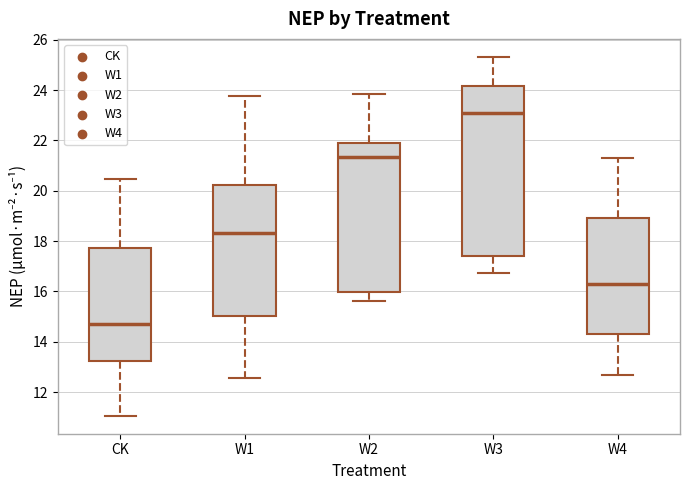

Reading left to right, transcribe this box plot: for each box, give where its median line is, the range the box spans, and where its two whiskers end, as read against the y-axis. The values are not printed on the chart, so give them approximately, as read against the axis.

CK: median 14.6, box 13.2 to 17.8, whiskers 11.0 to 20.4
W1: median 18.4, box 15.0 to 20.2, whiskers 12.6 to 23.8
W2: median 21.4, box 16.0 to 22.0, whiskers 15.6 to 23.8
W3: median 23.2, box 17.4 to 24.2, whiskers 16.8 to 25.4
W4: median 16.4, box 14.4 to 19.0, whiskers 12.6 to 21.4